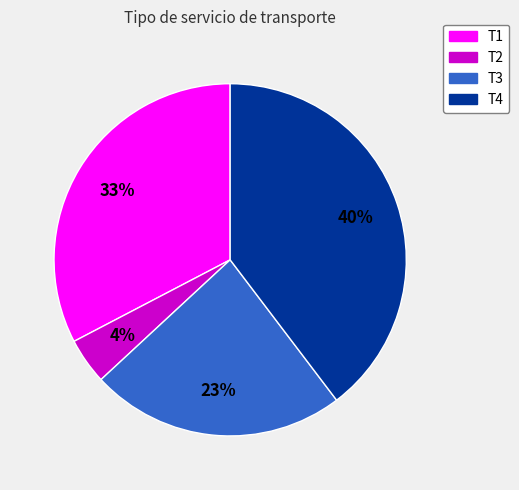

How many segments does this pie chart have?

4